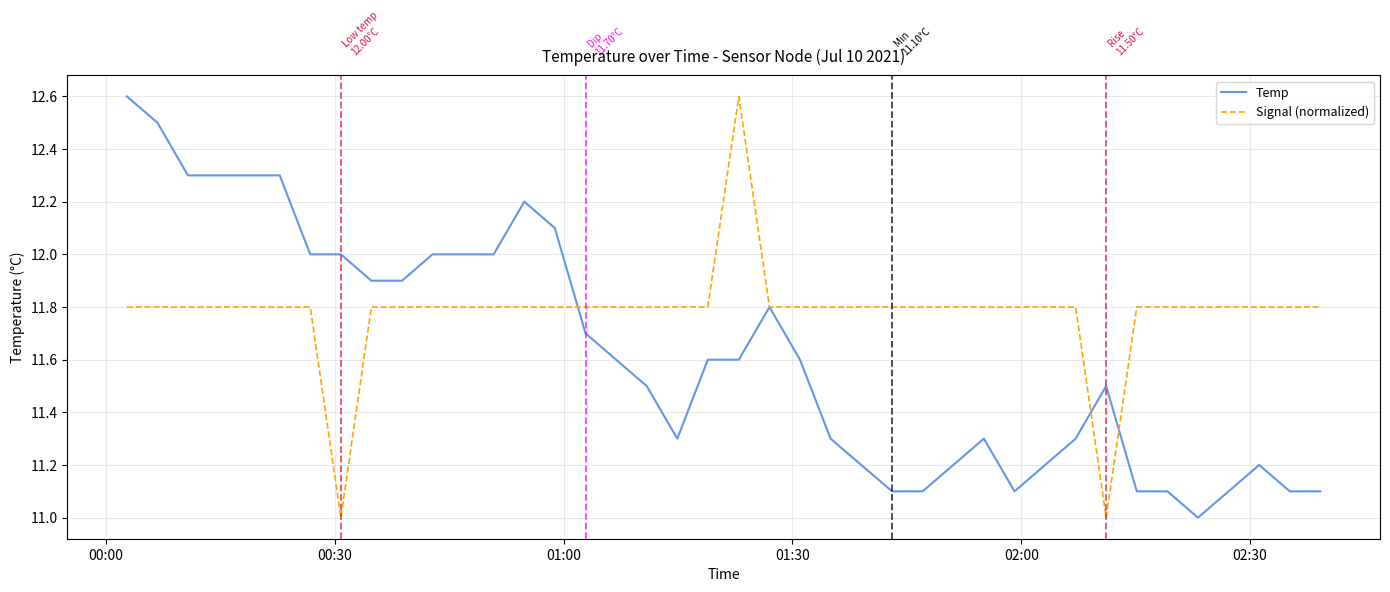

What are all the series names shown in the legend?

Temp, Signal (normalized)